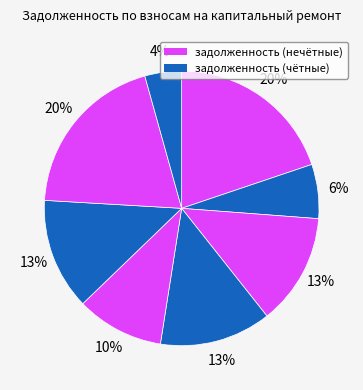

Count the number of slices in the pie.

8